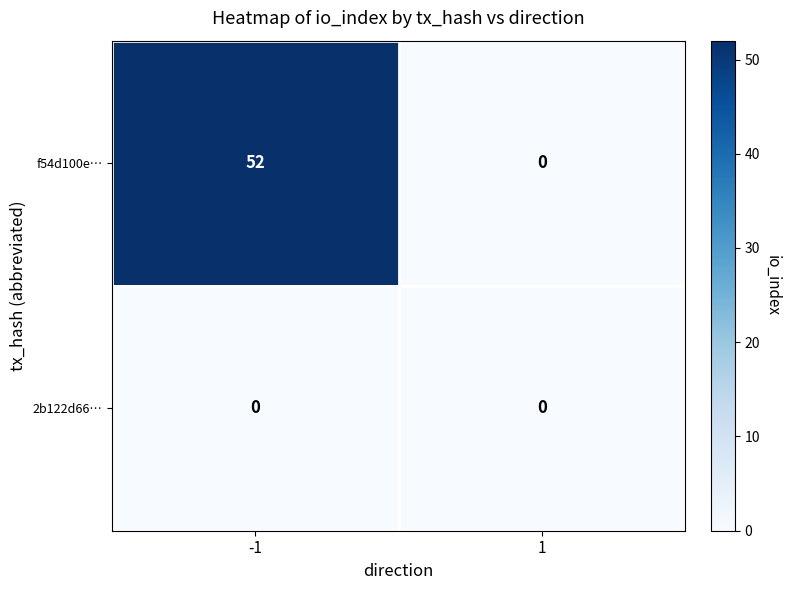

What is the total value across all series at -1?

52